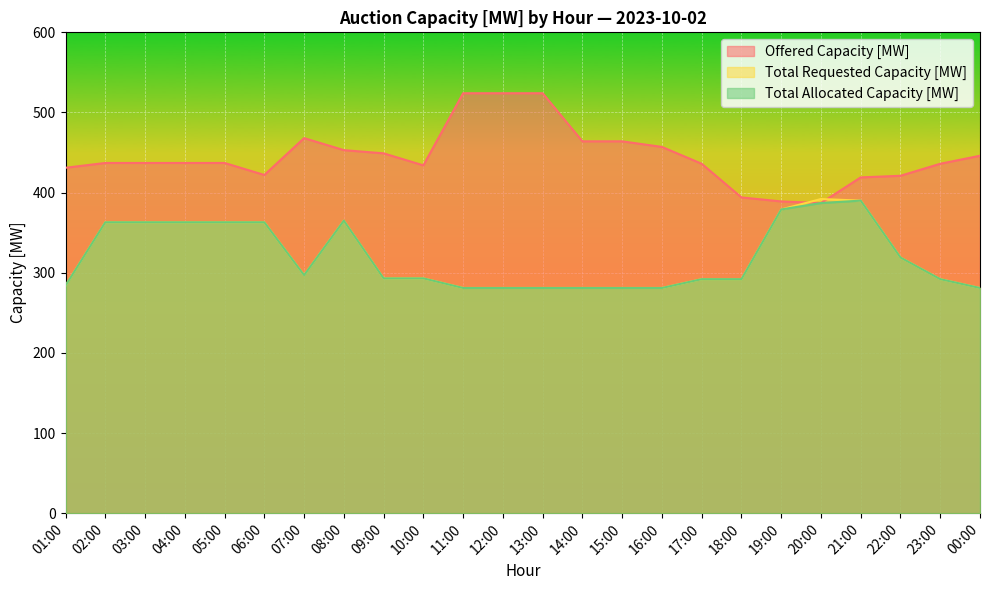

How many lines are shown in the chart?

3